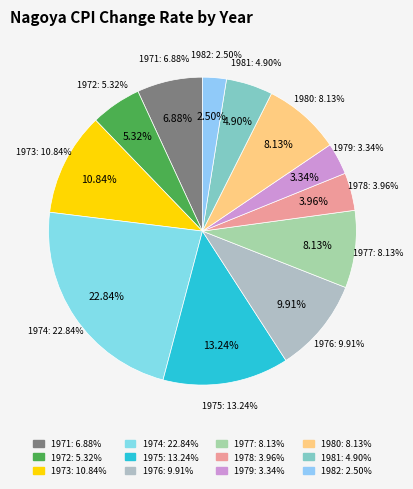

Does 1981 account for over 50% of the chart?

No